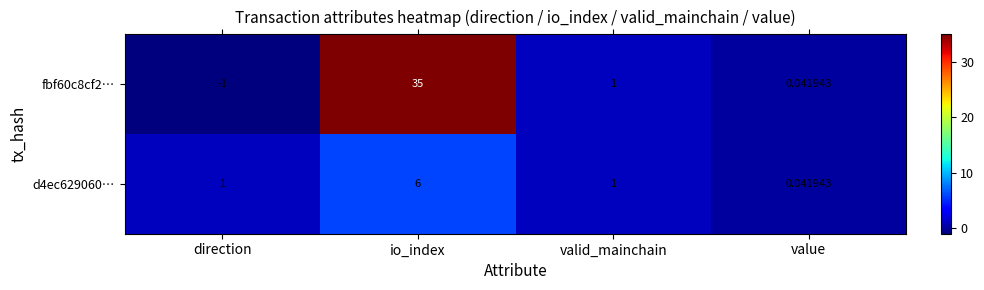

At which label does fbf60c8cf2… first exceed 1?

io_index